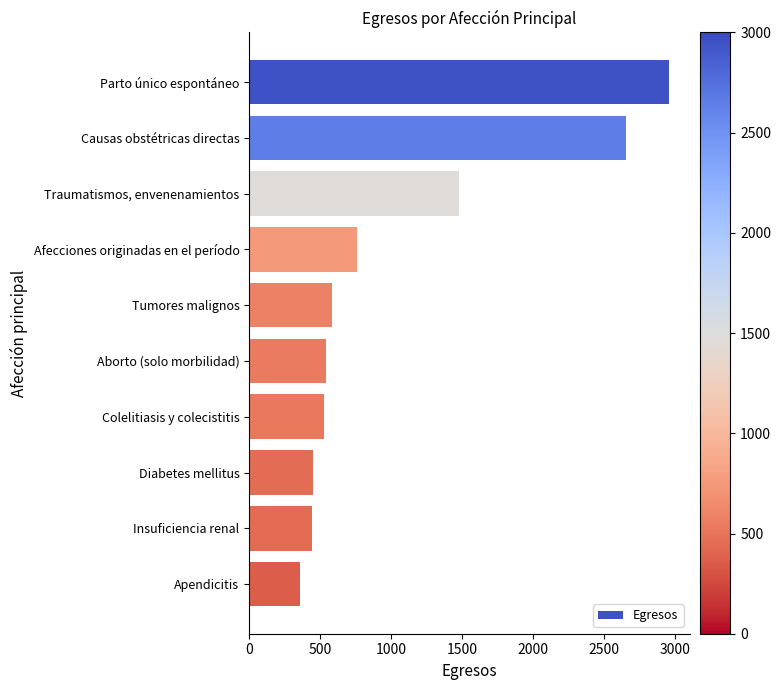

The value at Aborto (solo morbilidad) is 222. True or false?

False